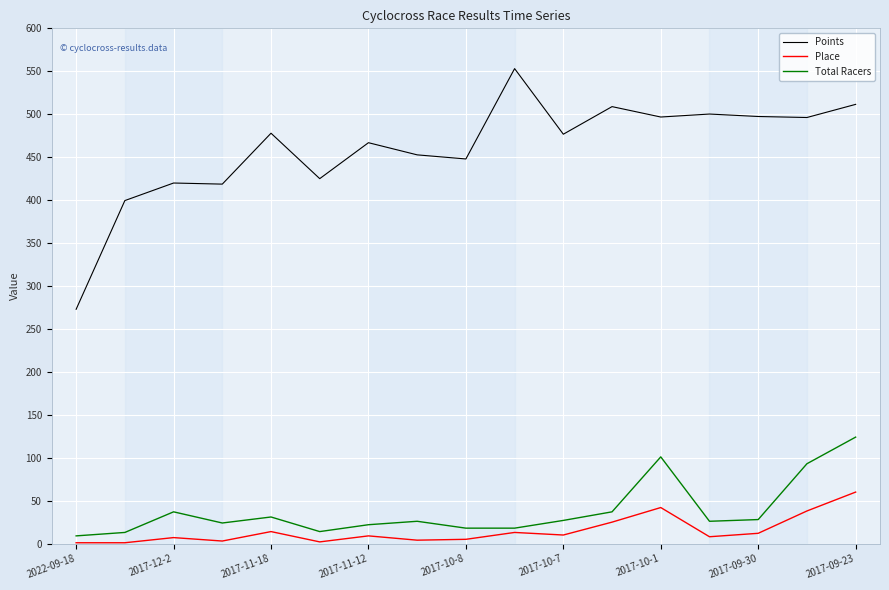

Which series has the widest spread of values?

Points